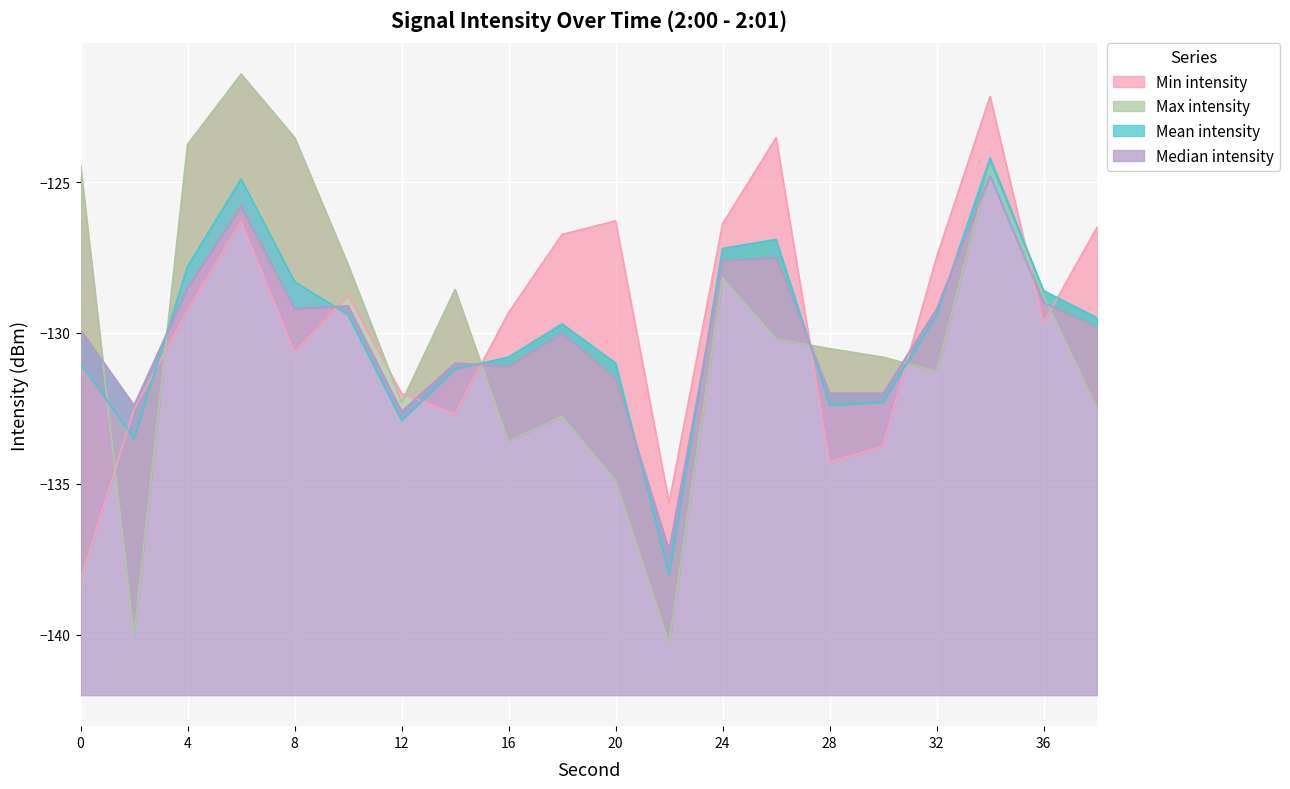

The value of Min intensity at 6 is -221.9. True or false?

False